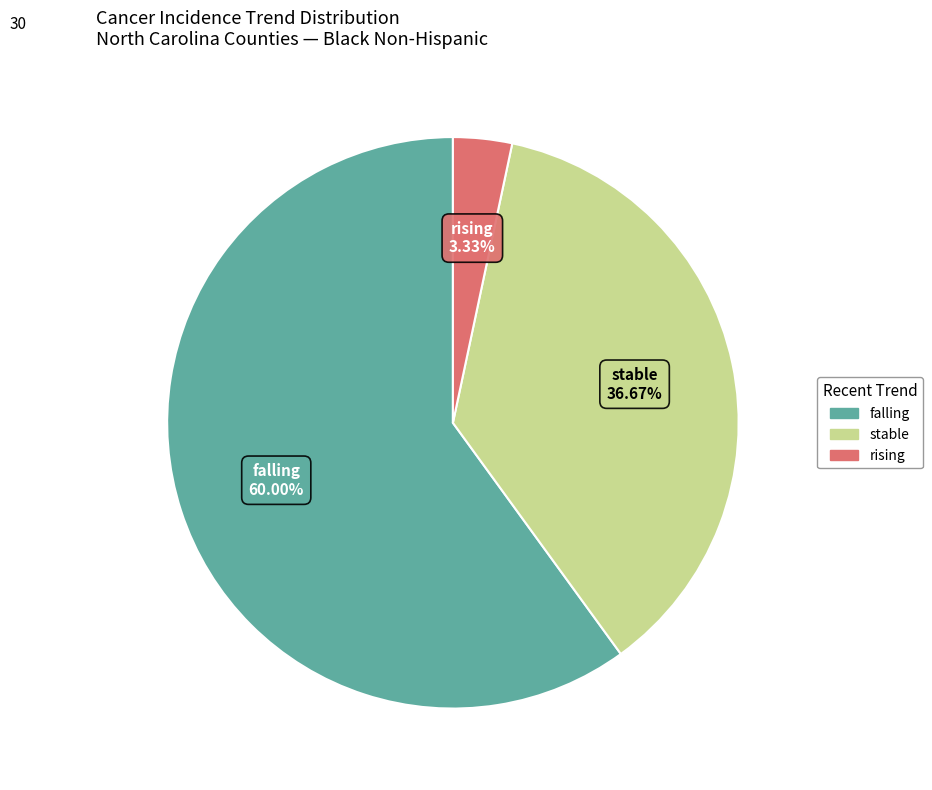

Which has a higher value, stable or falling?

falling